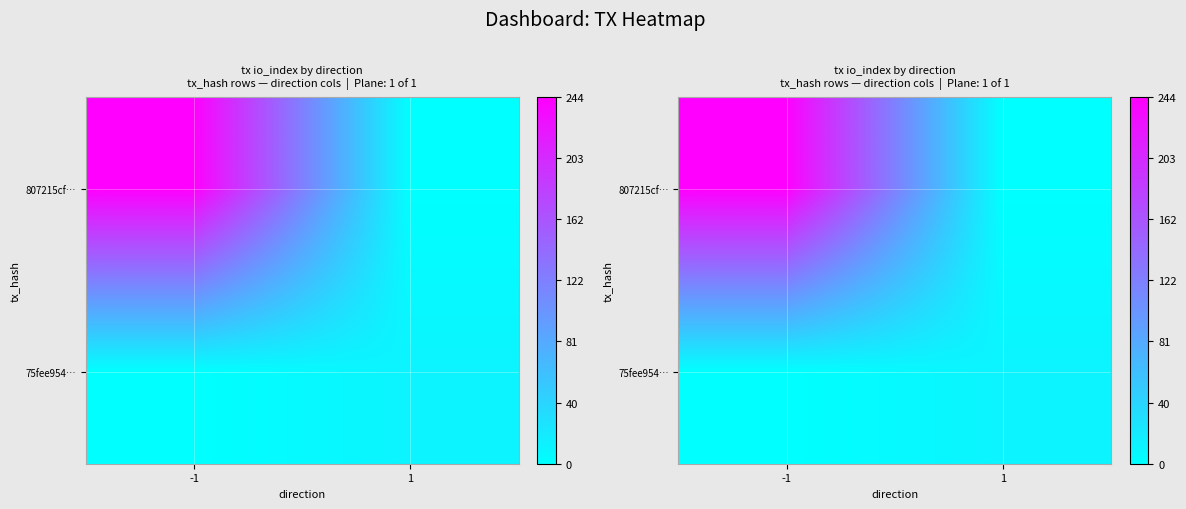

What is the total value across all series at 1?

11